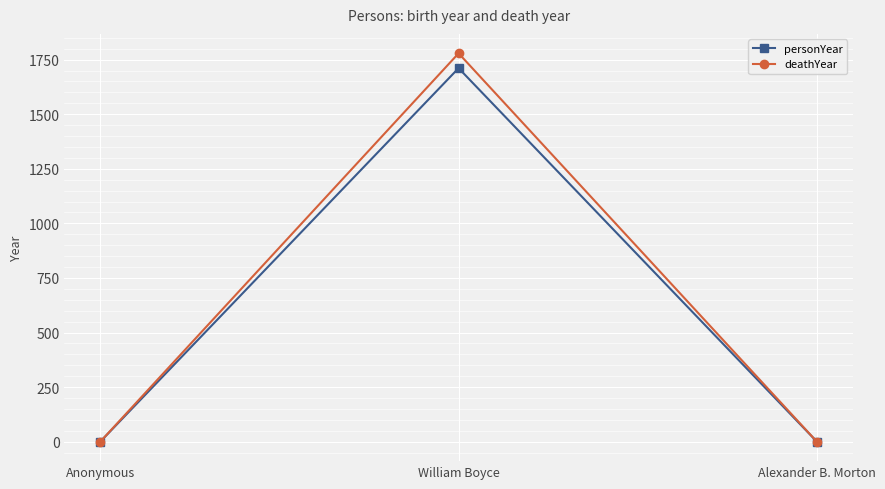

What is the difference between the personYear values at Anonymous and William Boyce?

1711